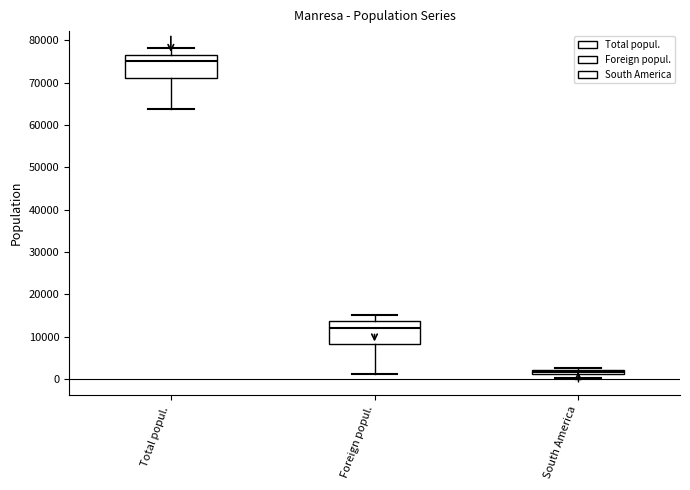

Which box has the highest median line?

Total popul.